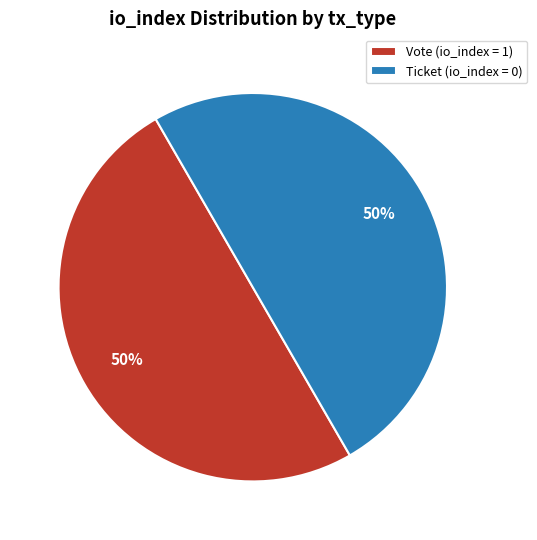

Combined, do Ticket (io_index = 0) and Vote (io_index = 1) account for over 50%?

Yes